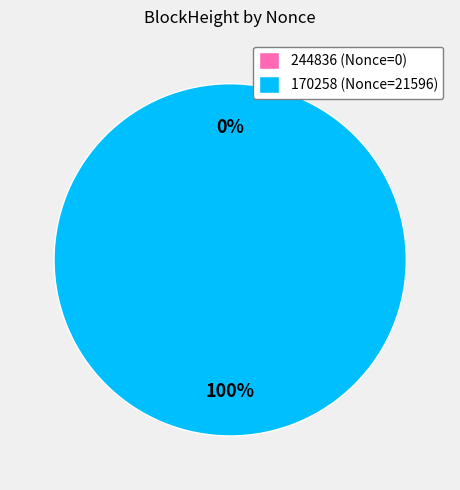

What is the change in value from 244836 to 170258?

+21596